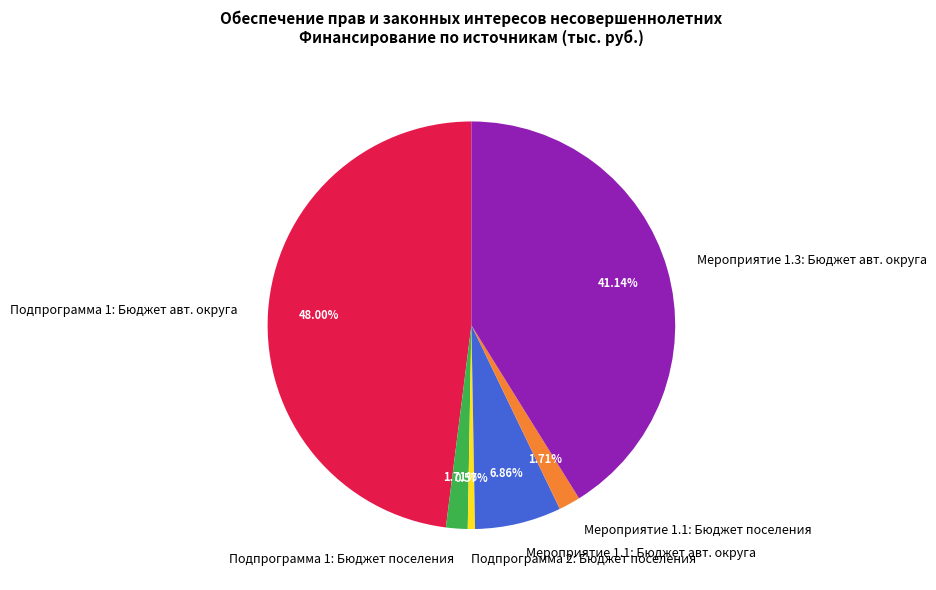

Which has a higher value, Подпрограмма 1: Бюджет поселения or Подпрограмма 2: Бюджет поселения?

Подпрограмма 1: Бюджет поселения